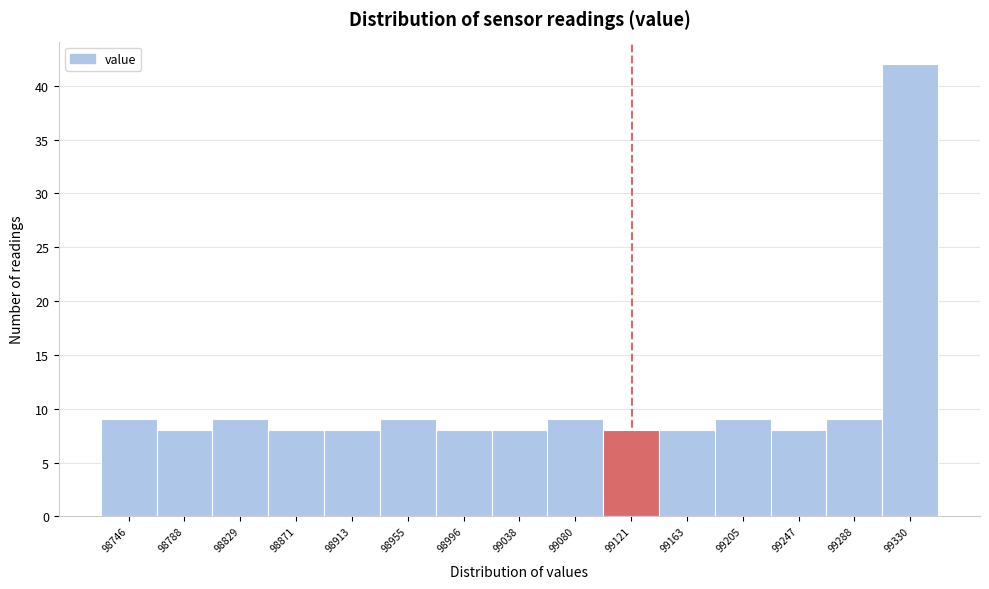

Which range on the x-axis has the tallest bar?

99310 to 99350